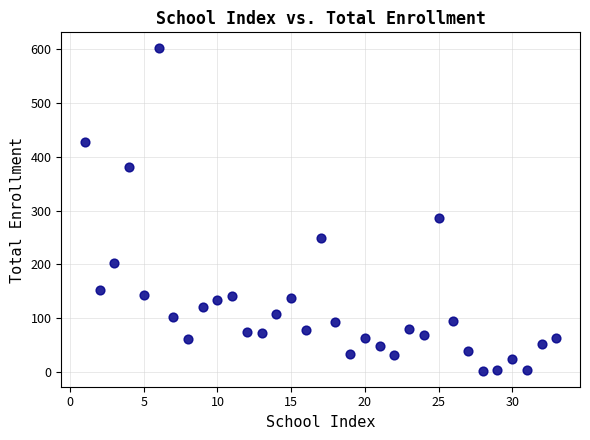

What Y value in the scatter plot is closest to 302?

286